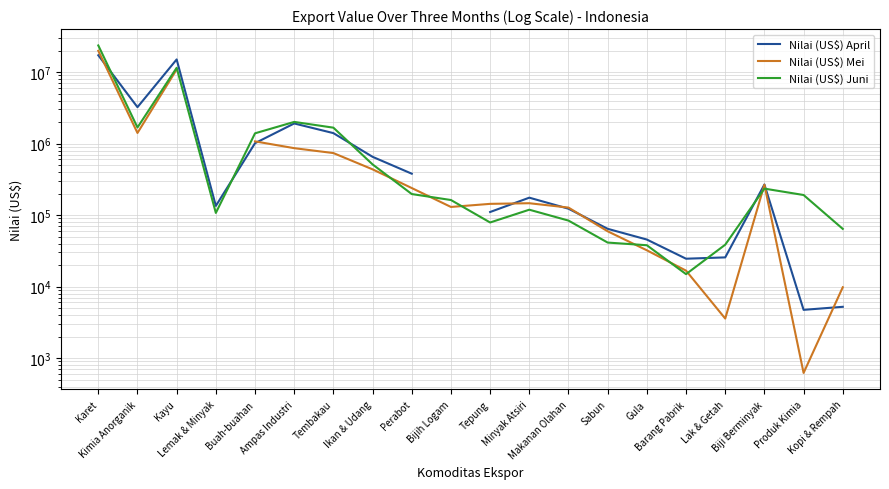

At which category does Nilai (US$) April reach its first local valley?

Kimia Anorganik